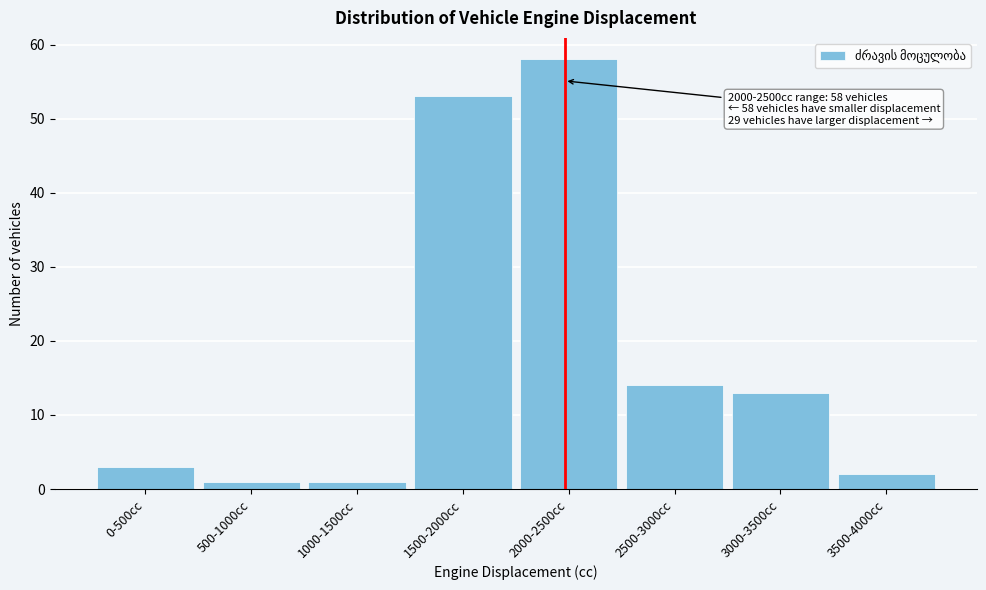

Reading left to right, list all the values displayed in this chart.

3	1	1	53	58	14	13	2